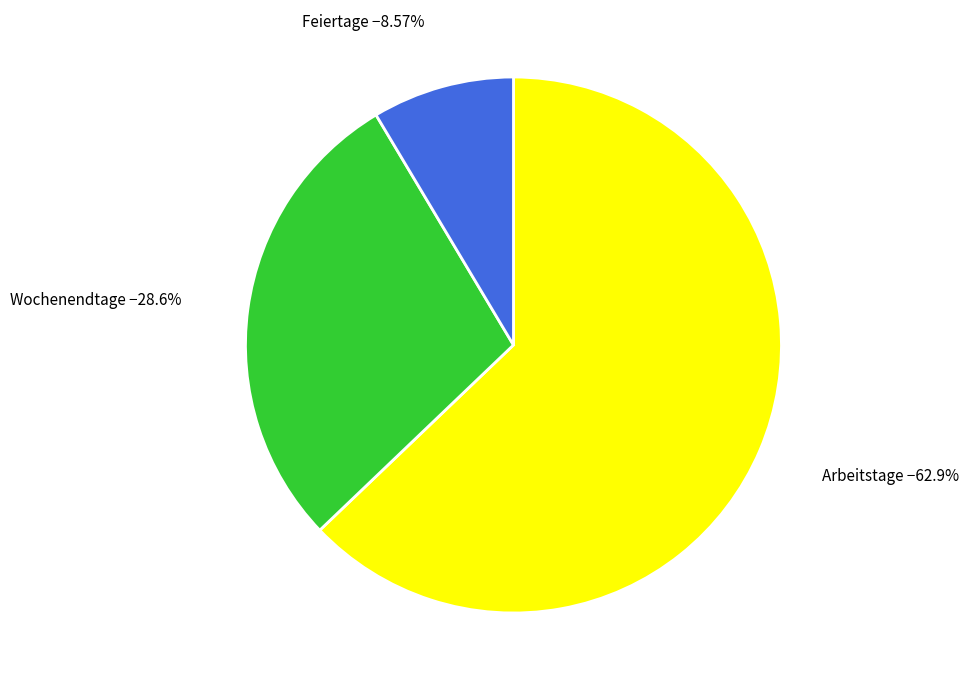

Does any single category account for the majority?

Yes